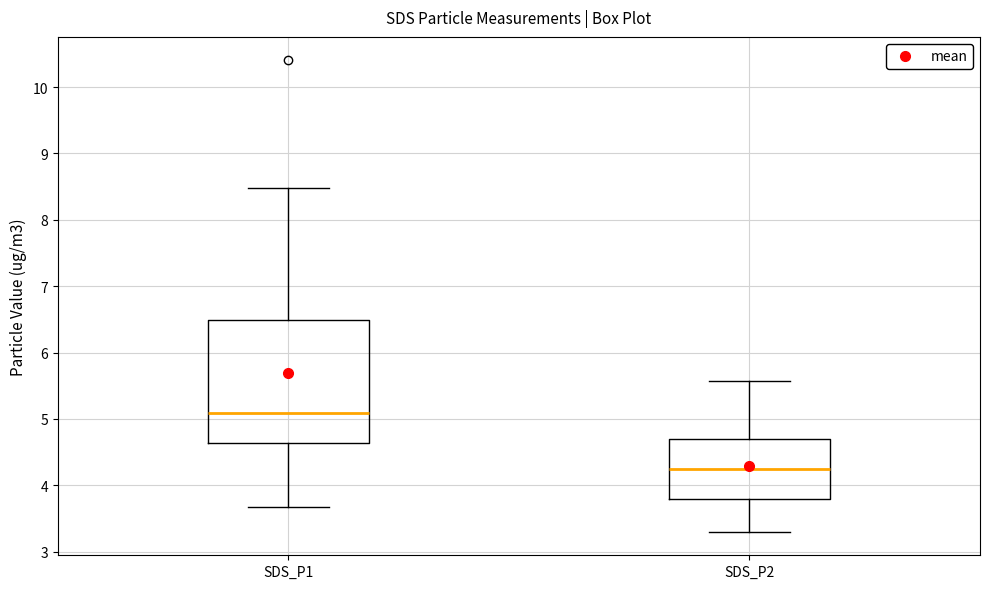

Which box is the tallest, from its lower edge to its upper edge?

SDS_P1